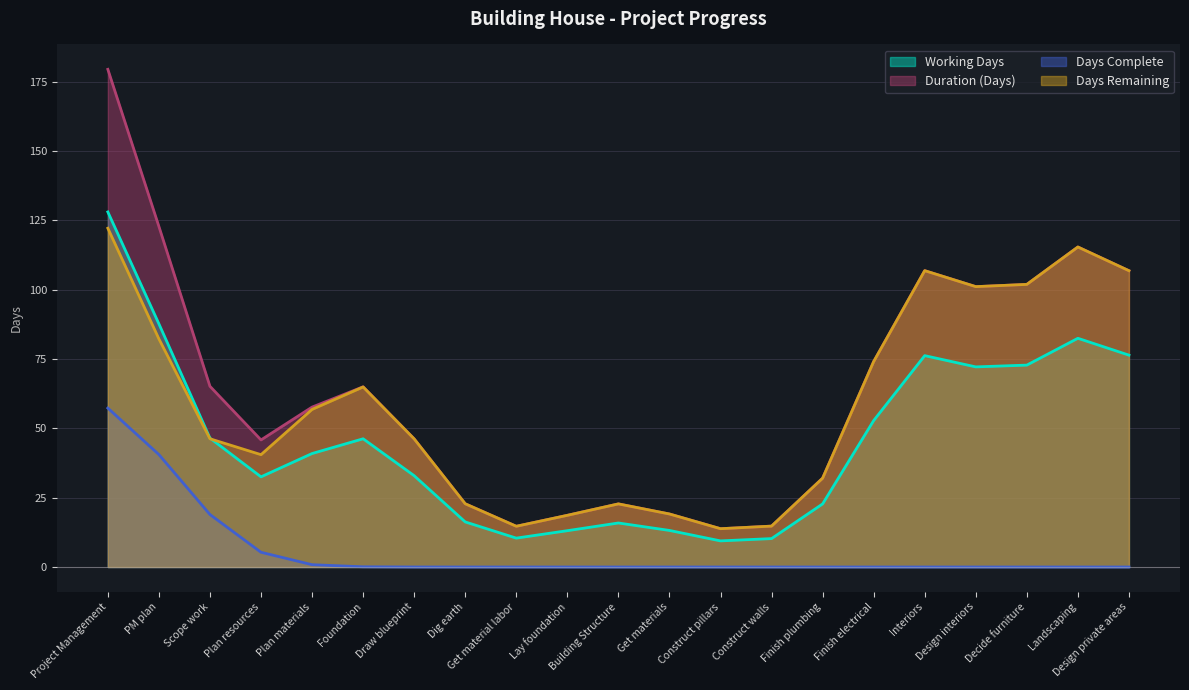

True or false: Duration (Days) has a value of 19.2 at Finish plumbing.

False